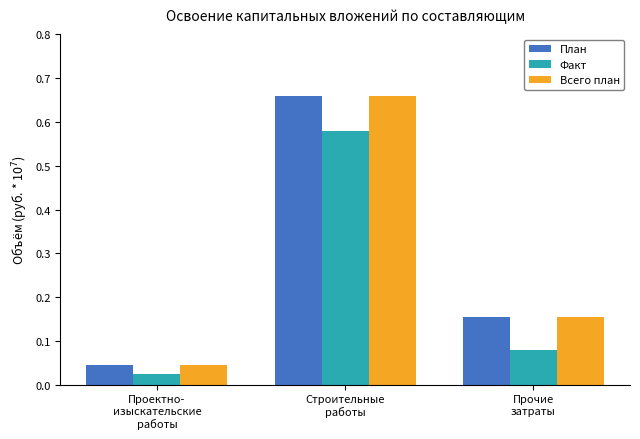

What is the difference between the maximum and second lowest values in the Всего план series?

0.5